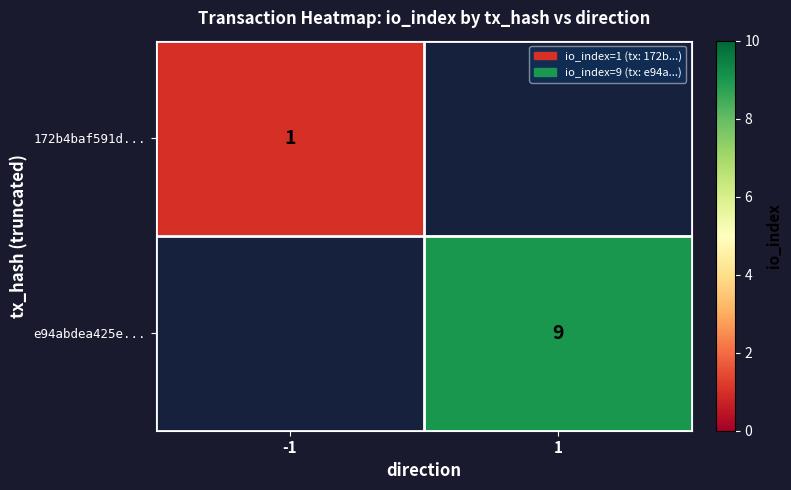

Is it true that e94abdea425e... equals 9 at 1?

True